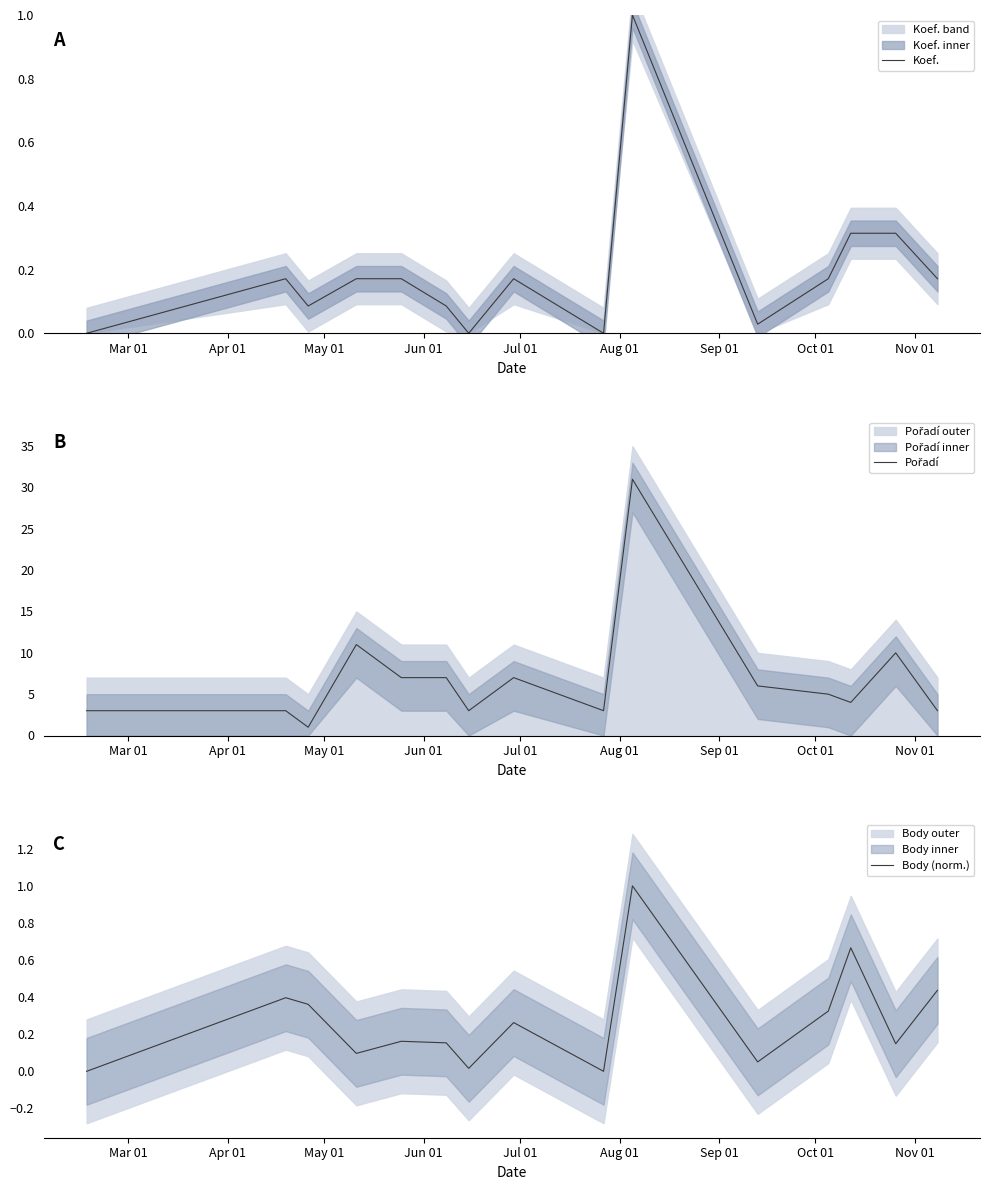

What are all the series names shown in the legend?

Koef., Pořadí, Body (norm.)